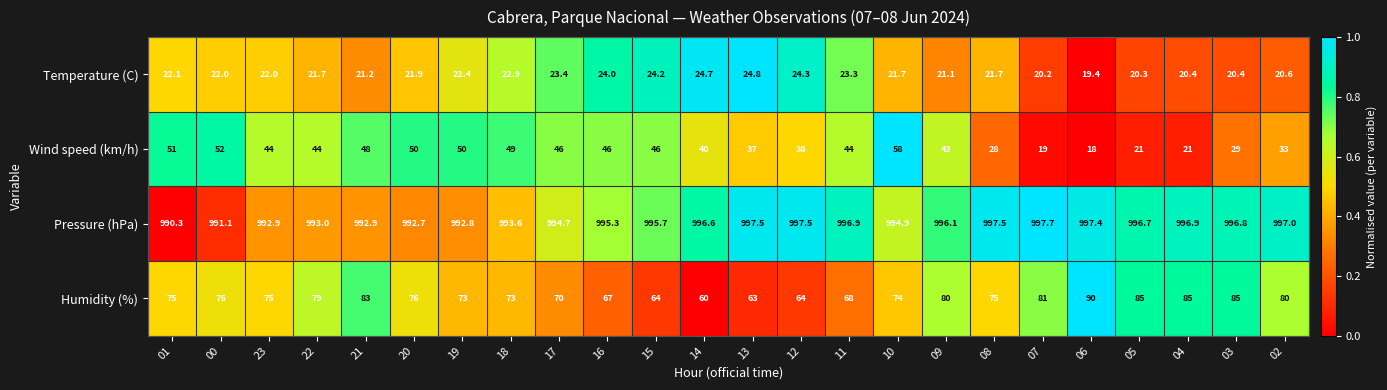

At which category is the sum across all series the highest?

10